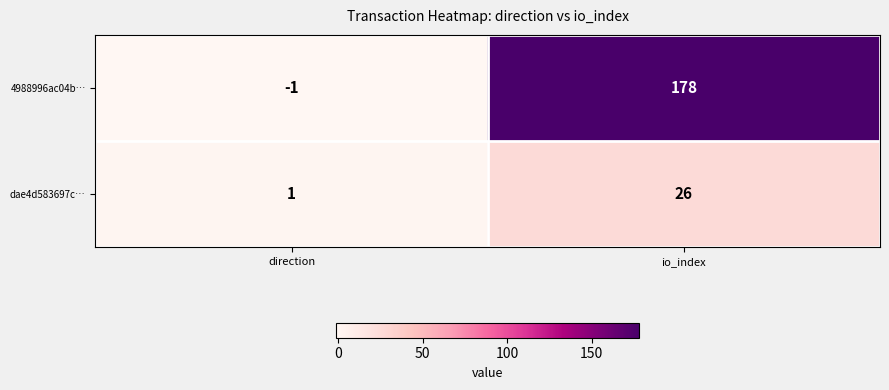

At io_index, list the series in order from smallest to largest.

dae4d583697c…, 4988996ac04b…